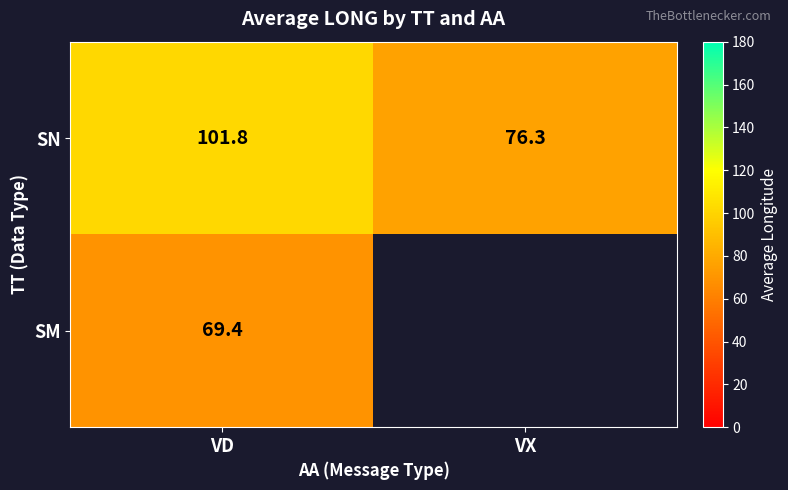

True or false: SN has a value of 182.3 at VD.

False